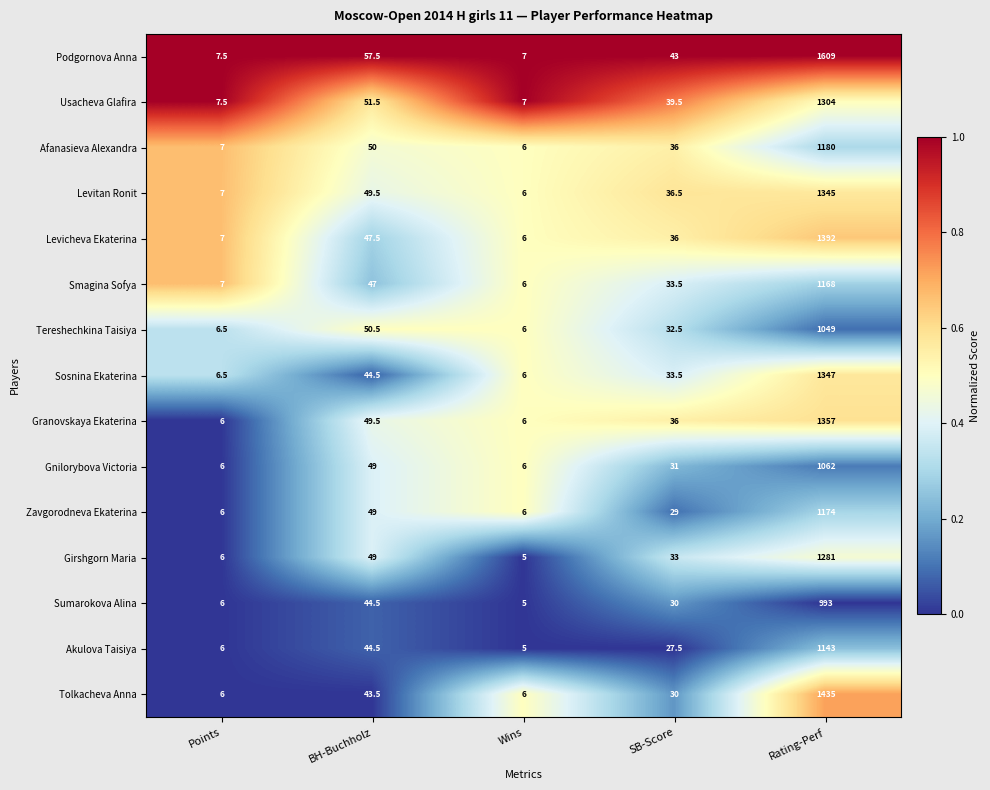

How many values in the Granovskaya Ekaterina series are below 36?

2